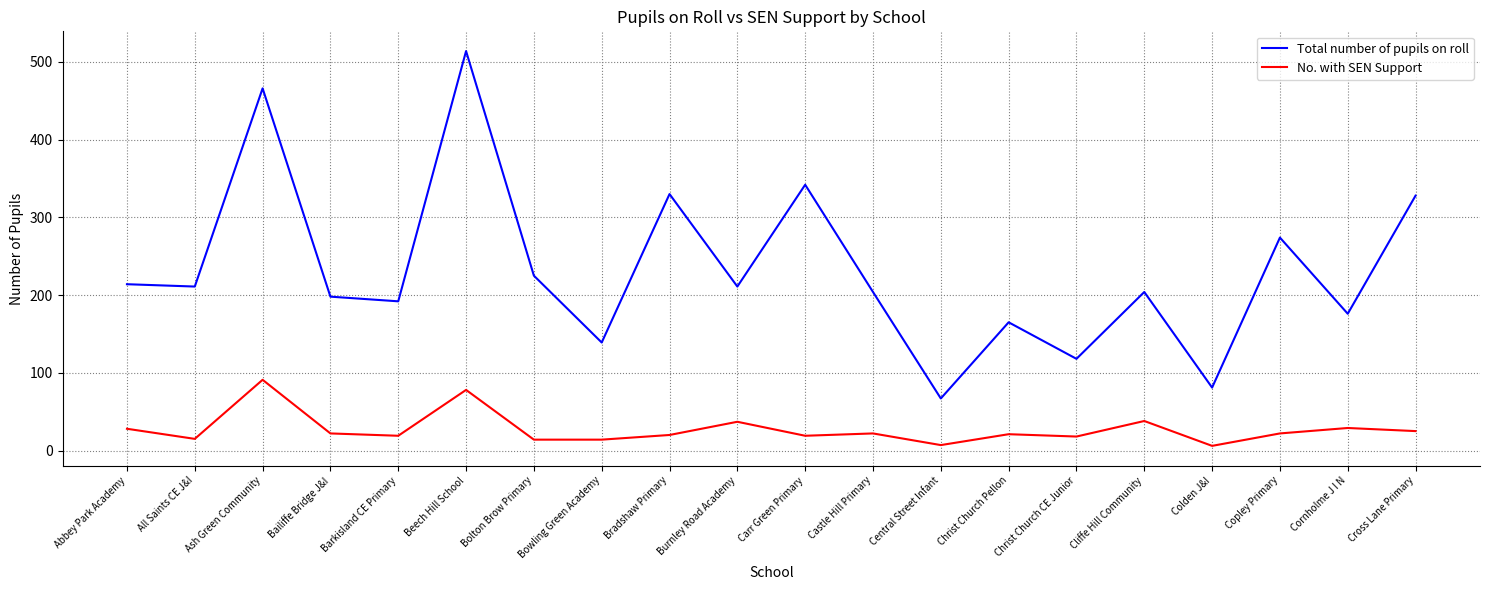

At Bolton Brow Primary, list the series in order from largest to smallest.

Total number of pupils on roll, No. with SEN Support